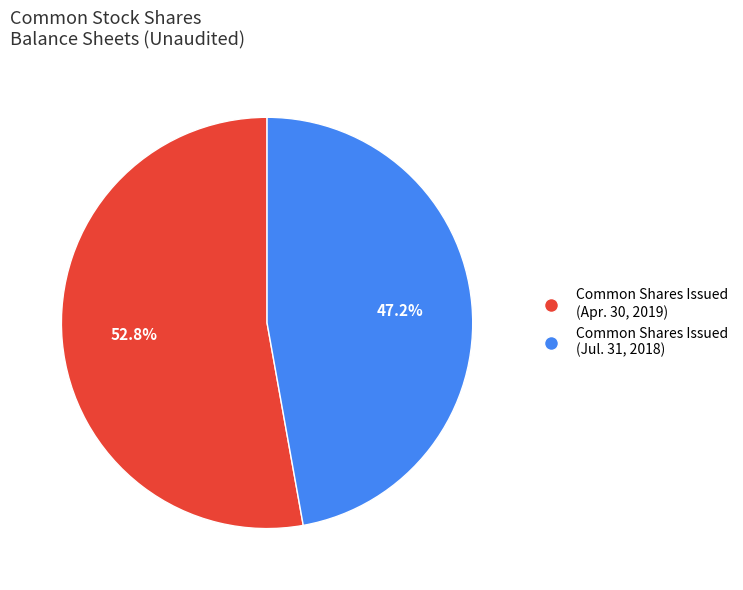

Which category accounts for the majority?

Common Shares Issued (Apr. 30, 2019)